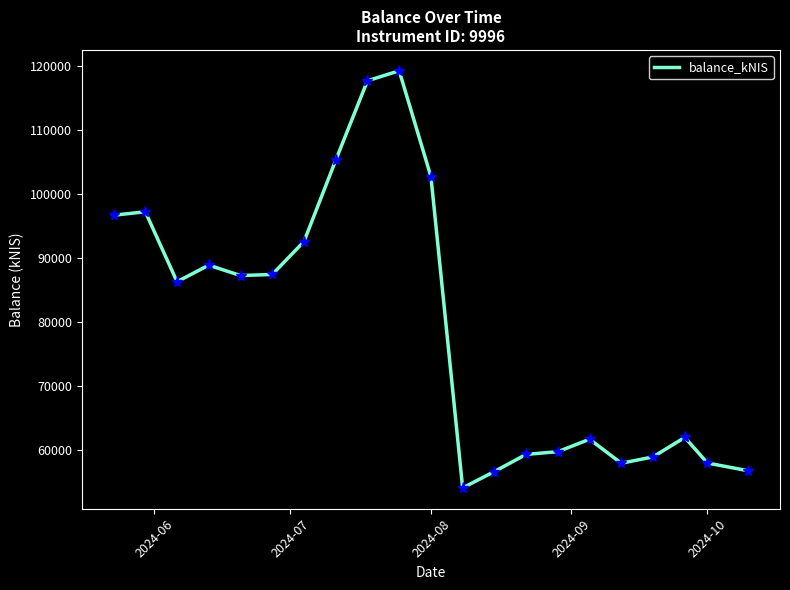

What is the greatest value displayed?

119195.4